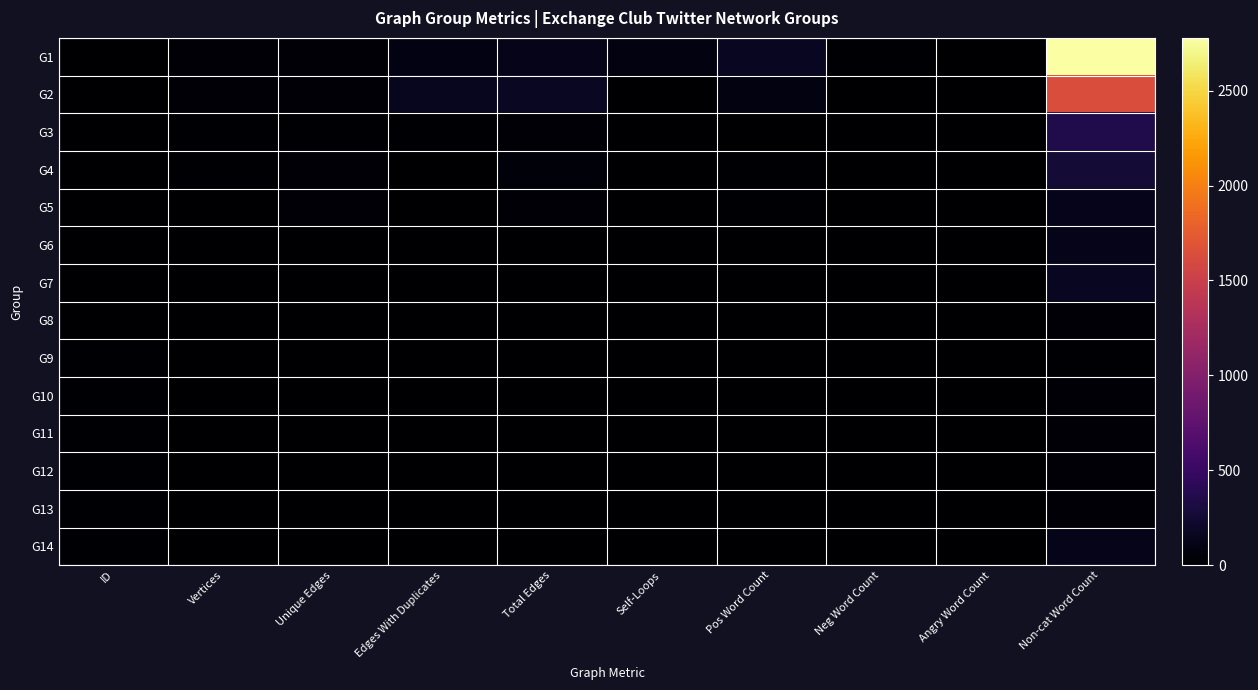

Reading left to right, extract all data points from this chart.

G1: ID=3	Vertices=35	Unique Edges=43	Edges With Duplicates=87	Total Edges=130	Self-Loops=78	Pos Word Count=172	Neg Word Count=21	Angry Word Count=0	Non-cat Word Count=2778
G2: ID=4	Vertices=25	Unique Edges=28	Edges With Duplicates=153	Total Edges=181	Self-Loops=3	Pos Word Count=76	Neg Word Count=5	Angry Word Count=0	Non-cat Word Count=1633
G3: ID=5	Vertices=16	Unique Edges=14	Edges With Duplicates=15	Total Edges=29	Self-Loops=1	Pos Word Count=8	Neg Word Count=2	Angry Word Count=1	Non-cat Word Count=357
G4: ID=6	Vertices=15	Unique Edges=41	Edges With Duplicates=8	Total Edges=49	Self-Loops=0	Pos Word Count=15	Neg Word Count=6	Angry Word Count=0	Non-cat Word Count=262
G5: ID=7	Vertices=10	Unique Edges=28	Edges With Duplicates=0	Total Edges=28	Self-Loops=0	Pos Word Count=18	Neg Word Count=6	Angry Word Count=0	Non-cat Word Count=132
G6: ID=8	Vertices=8	Unique Edges=7	Edges With Duplicates=2	Total Edges=9	Self-Loops=0	Pos Word Count=9	Neg Word Count=0	Angry Word Count=0	Non-cat Word Count=125
G7: ID=9	Vertices=5	Unique Edges=4	Edges With Duplicates=4	Total Edges=8	Self-Loops=8	Pos Word Count=6	Neg Word Count=4	Angry Word Count=0	Non-cat Word Count=163
G8: ID=10	Vertices=5	Unique Edges=8	Edges With Duplicates=0	Total Edges=8	Self-Loops=0	Pos Word Count=7	Neg Word Count=0	Angry Word Count=0	Non-cat Word Count=36
G9: ID=11	Vertices=3	Unique Edges=2	Edges With Duplicates=0	Total Edges=2	Self-Loops=0	Pos Word Count=1	Neg Word Count=0	Angry Word Count=0	Non-cat Word Count=13
G10: ID=12	Vertices=3	Unique Edges=2	Edges With Duplicates=0	Total Edges=2	Self-Loops=0	Pos Word Count=3	Neg Word Count=0	Angry Word Count=0	Non-cat Word Count=33
G11: ID=13	Vertices=3	Unique Edges=2	Edges With Duplicates=0	Total Edges=2	Self-Loops=0	Pos Word Count=0	Neg Word Count=0	Angry Word Count=0	Non-cat Word Count=37
G12: ID=14	Vertices=2	Unique Edges=1	Edges With Duplicates=0	Total Edges=1	Self-Loops=0	Pos Word Count=1	Neg Word Count=0	Angry Word Count=0	Non-cat Word Count=31
G13: ID=15	Vertices=2	Unique Edges=1	Edges With Duplicates=0	Total Edges=1	Self-Loops=0	Pos Word Count=2	Neg Word Count=0	Angry Word Count=0	Non-cat Word Count=22
G14: ID=16	Vertices=2	Unique Edges=1	Edges With Duplicates=4	Total Edges=5	Self-Loops=4	Pos Word Count=5	Neg Word Count=5	Angry Word Count=0	Non-cat Word Count=122